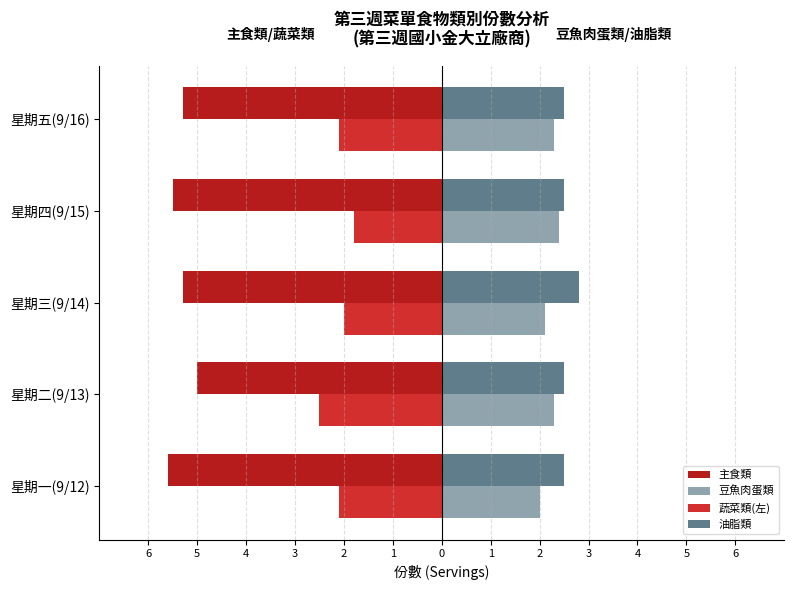

What is the minimum value shown in the chart?

-5.6